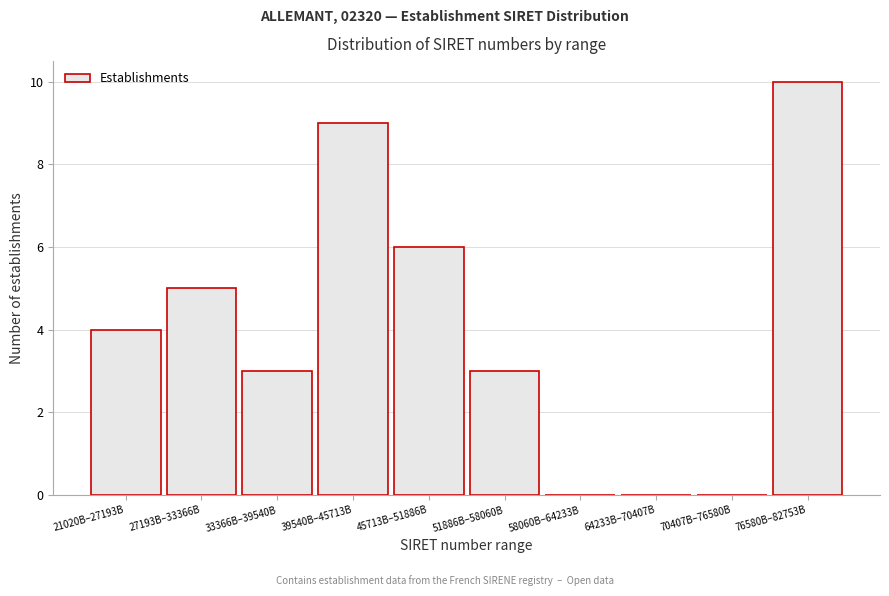

Reading right to left, what are all the values shown in this chart?

76580B–82753B=10	70407B–76580B=0	64233B–70407B=0	58060B–64233B=0	51886B–58060B=3	45713B–51886B=6	39540B–45713B=9	33366B–39540B=3	27193B–33366B=5	21020B–27193B=4